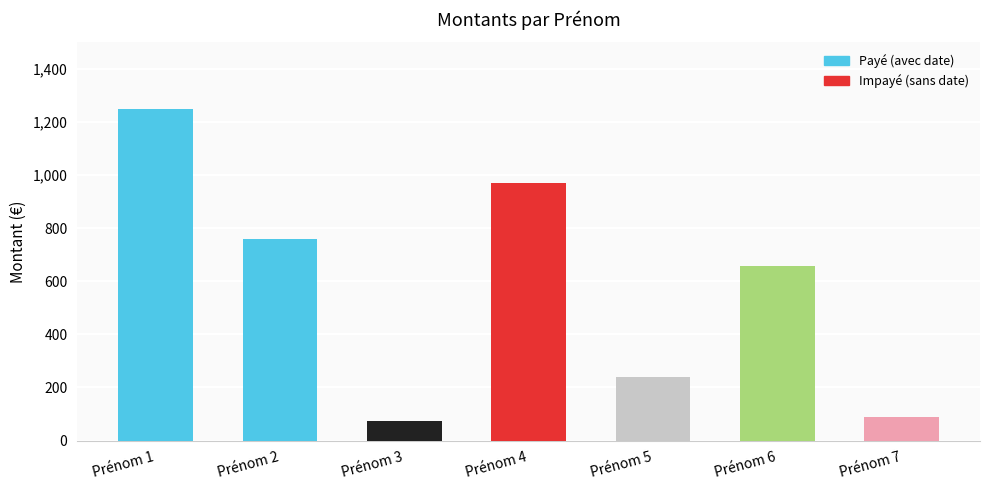

Reading left to right, extract all data points from this chart.

1250.0	758.5	74.9	971.3	238.8	659.1	87.5